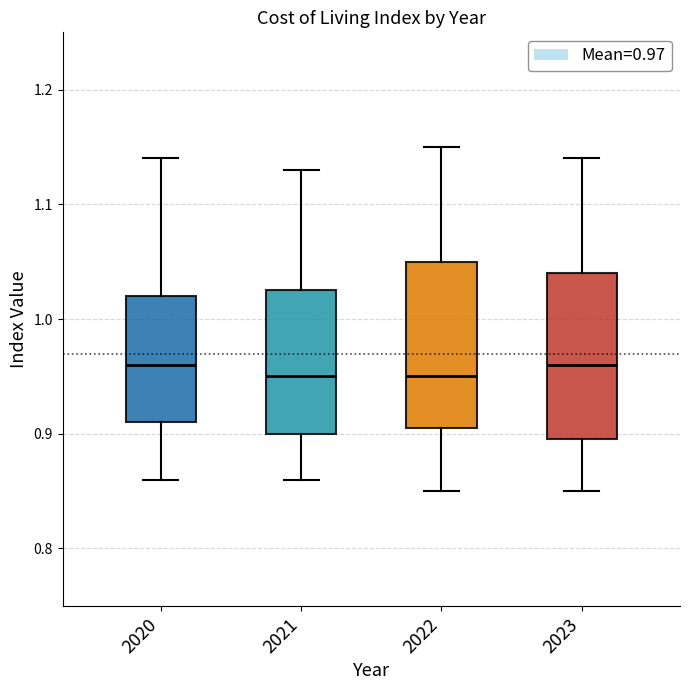

Reading left to right, read every box against the y-axis: the position of its median line, the range the box covers, and the ends of its whiskers. The values are not printed on the chart, so give them approximately, as read against the axis.

2020: median 0.96, box 0.91 to 1.02, whiskers 0.86 to 1.14
2021: median 0.95, box 0.90 to 1.03, whiskers 0.86 to 1.13
2022: median 0.95, box 0.91 to 1.05, whiskers 0.85 to 1.15
2023: median 0.96, box 0.90 to 1.04, whiskers 0.85 to 1.14